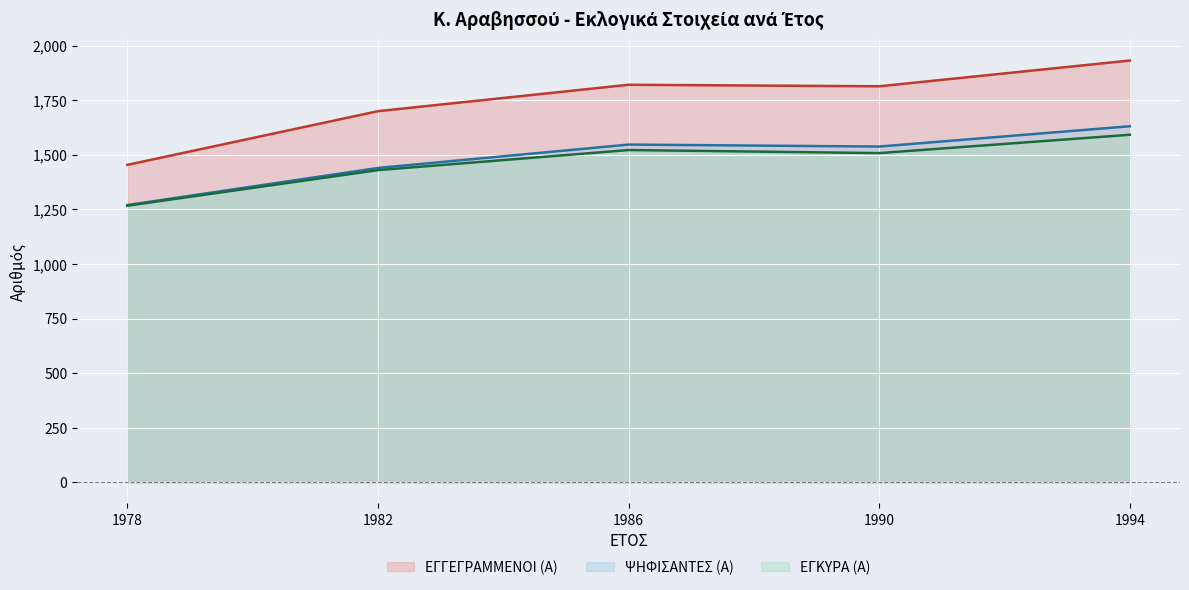

True or false: ΕΓΚΥΡΑ (Α) and ΨΗΦΙΣΑΝΤΕΣ (Α) cross at least once.

False